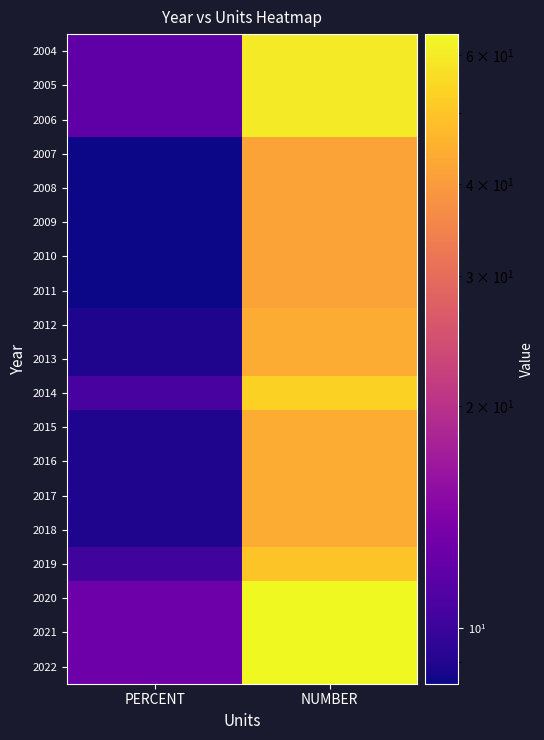

At which category is the sum across all series the highest?

NUMBER